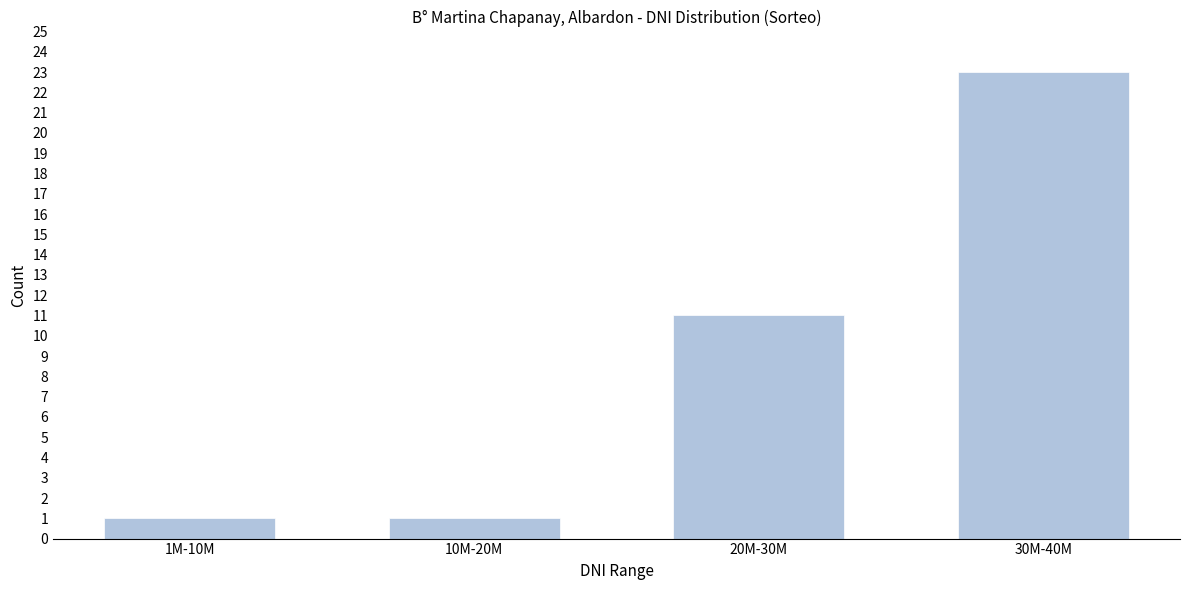

Reading left to right, extract all data points from this chart.

1	1	11	23